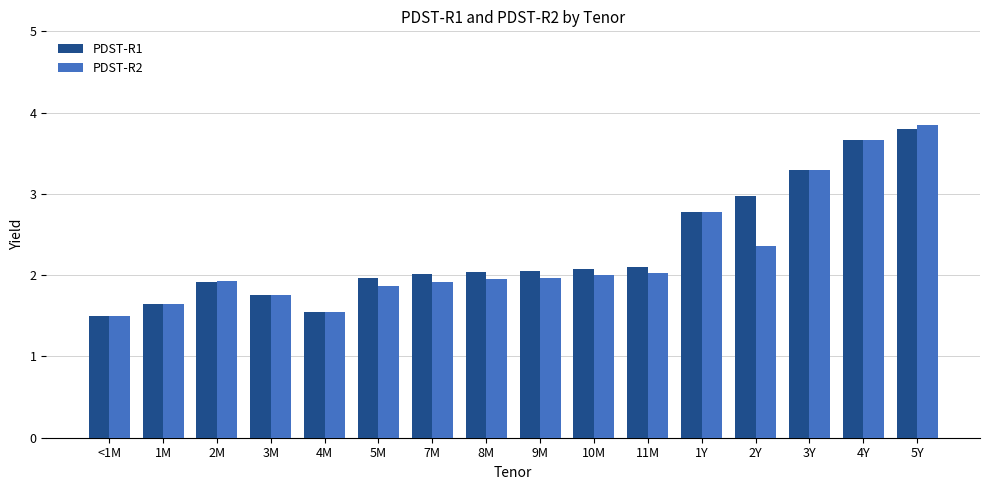

The PDST-R1 series shows 2.6 at 4M. True or false?

False